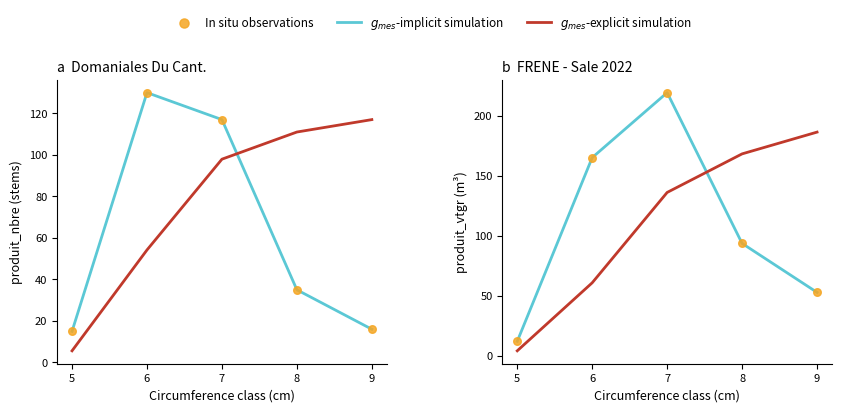

Which series contains the highest Y value?

$g_{mes}$-implicit simulation